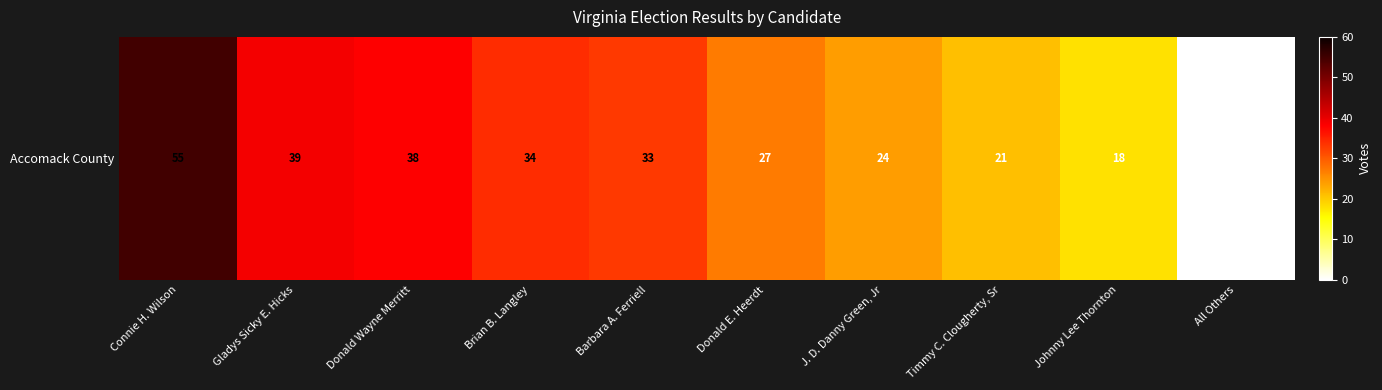

Where does the data first go above 33?

Connie H. Wilson